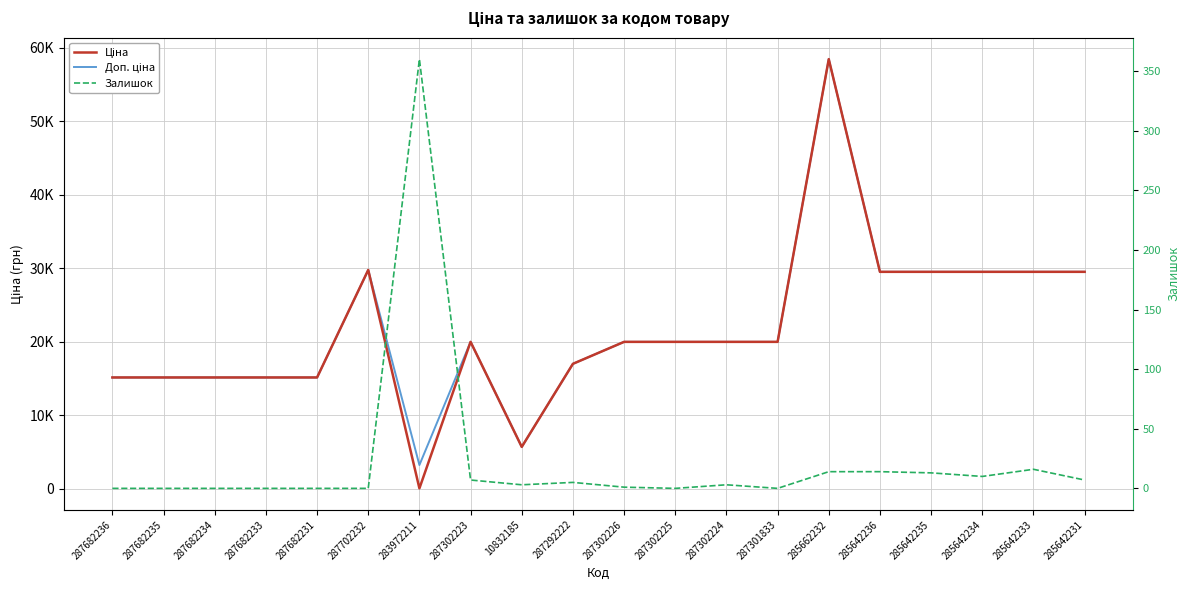

What is the approximate value of Ціна at 287682236?

15120.0